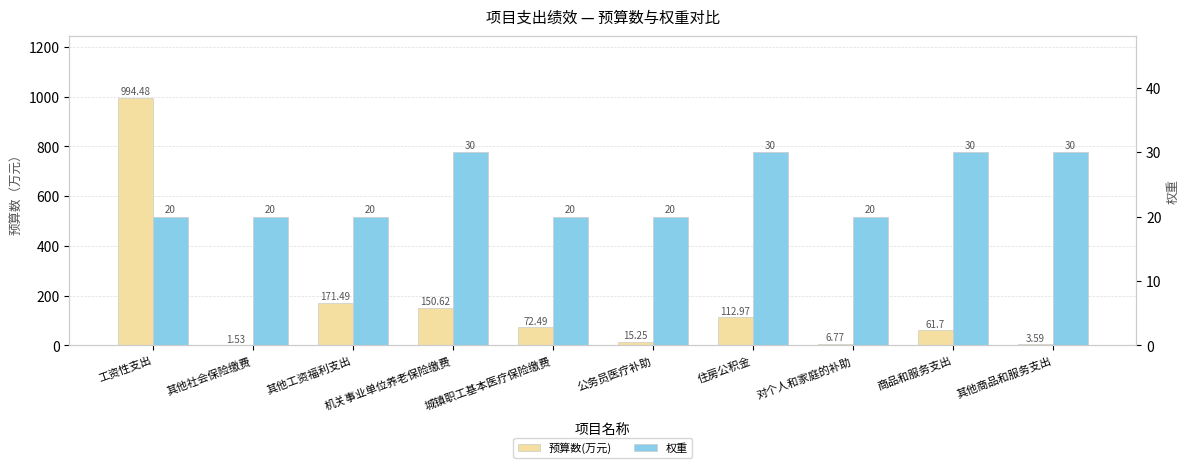

List the series in order of their peak value, lowest first.

权重, 预算数(万元)